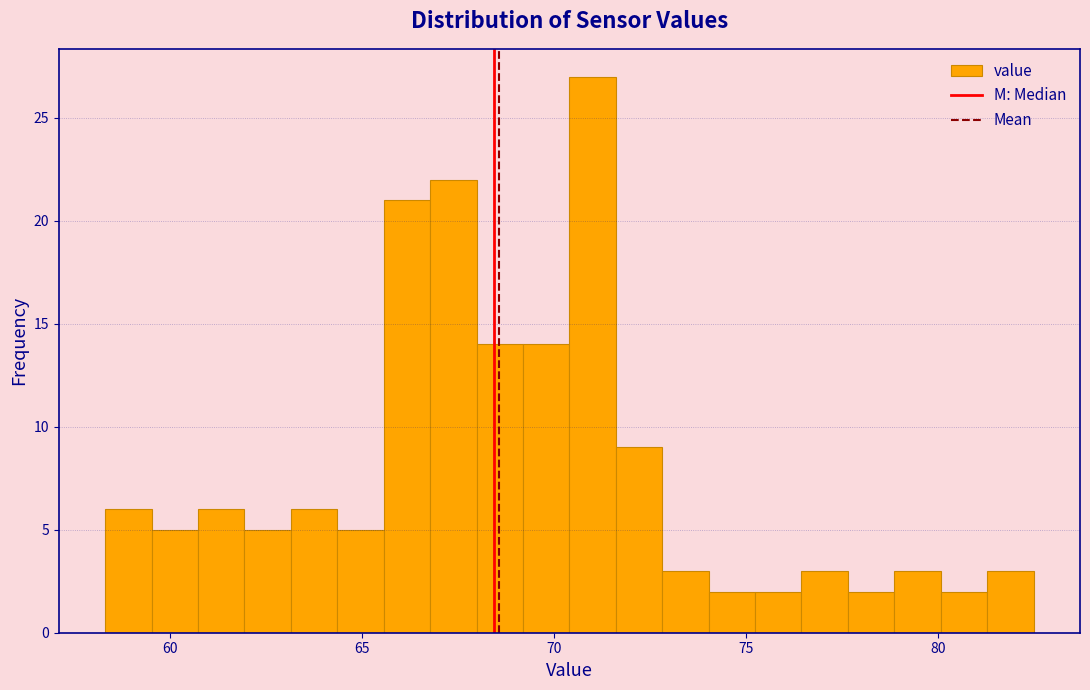

Read against the x-axis, roughly where is the centre of the tallest bar?

71.0